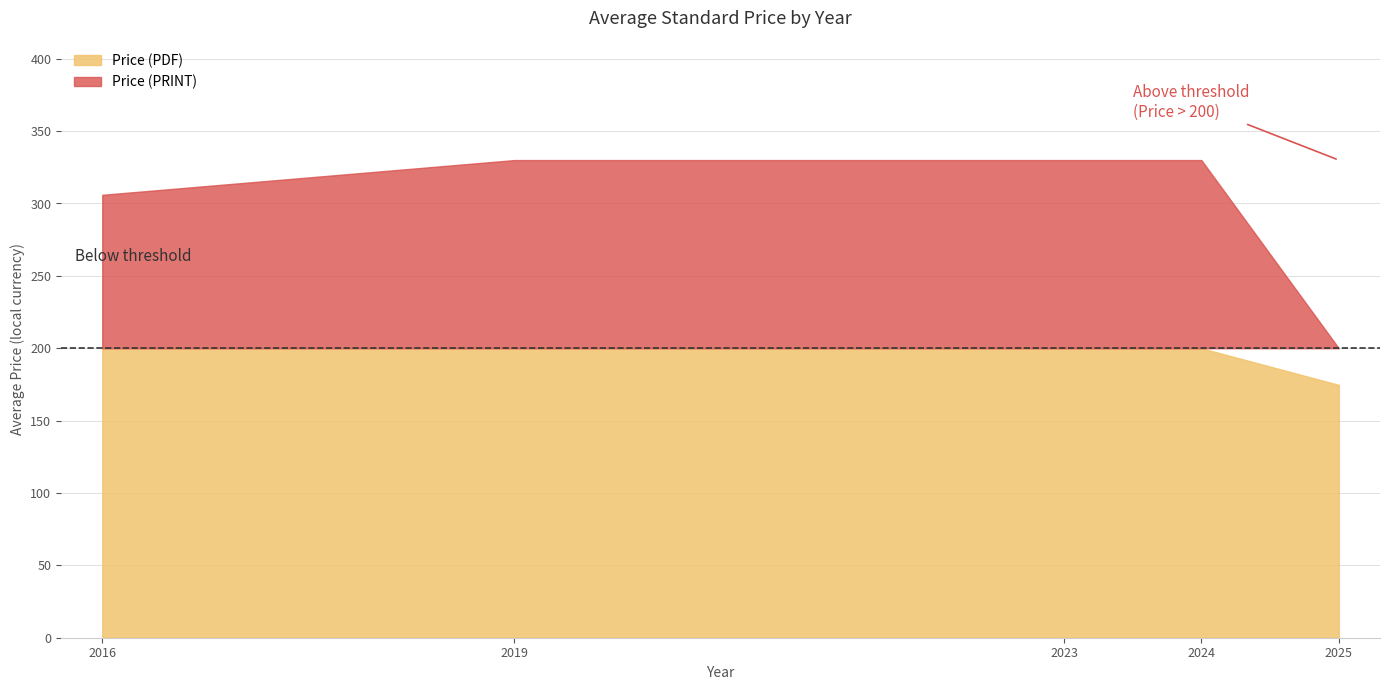

The Price (PRINT) series shows 330 at 19. True or false?

True